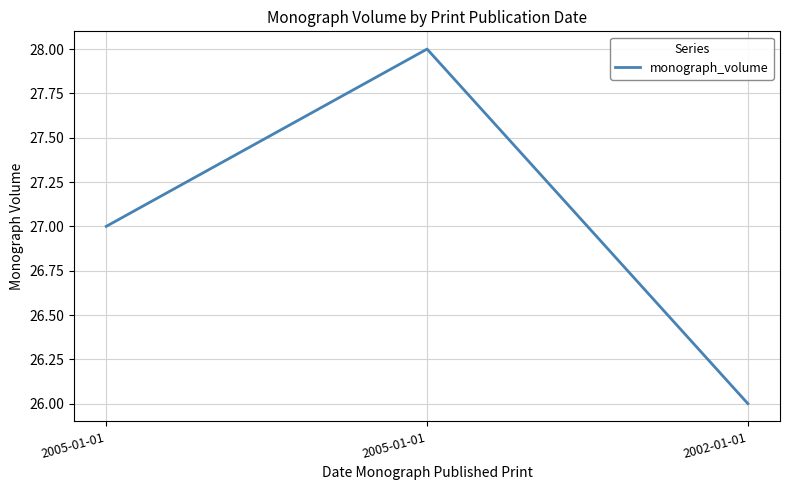

How many lines are shown in the chart?

1